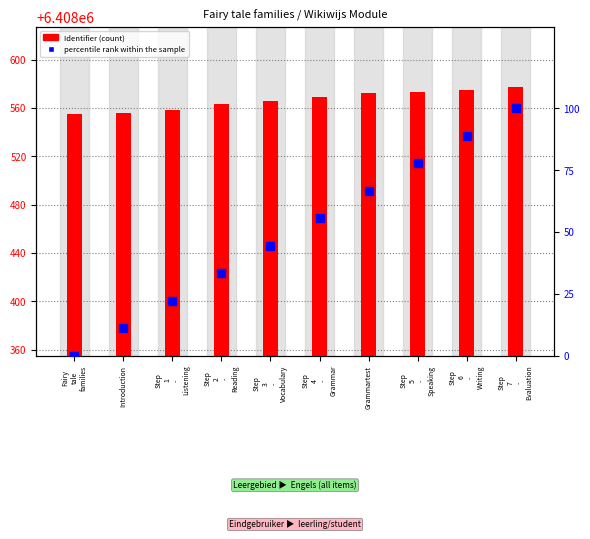

Is the value of percentile rank within the sample at Step
3
-
Vocabulary greater than the value of Identifier at Fairy
tale
families?

No